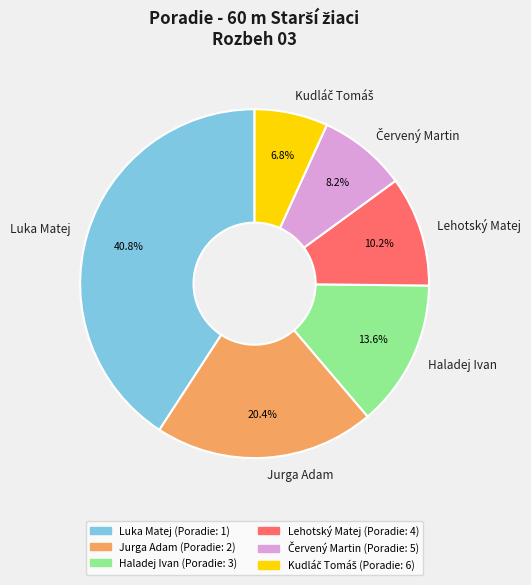

What is the largest slice in the pie chart?

Luka Matej